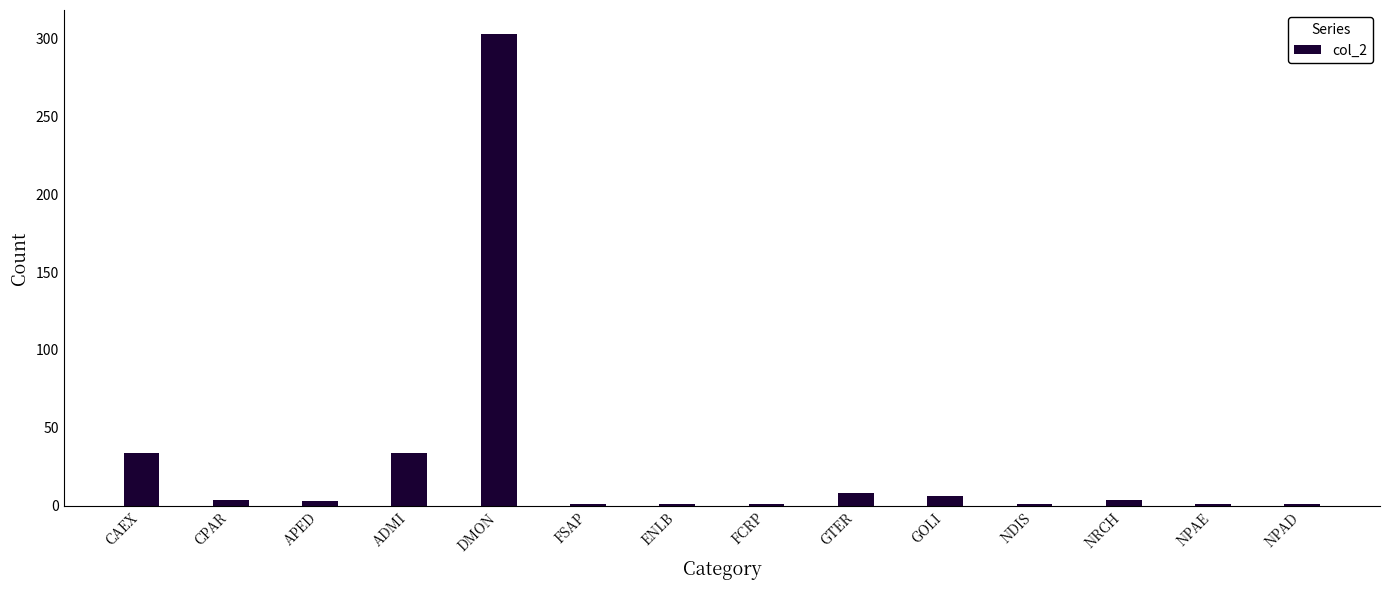

What is the label of the 9th bar from the left?

GTER